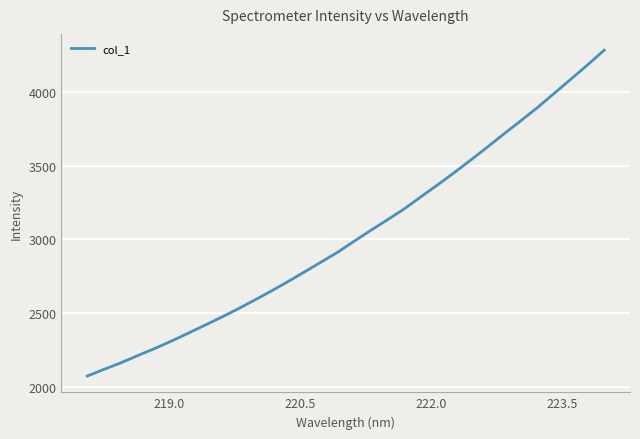

What is the smallest value displayed?

2071.7